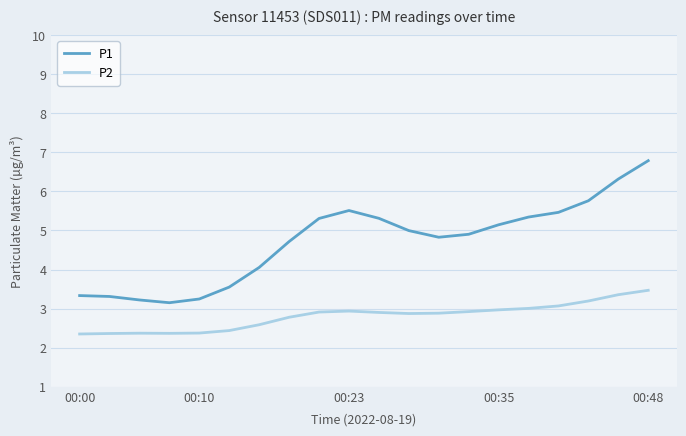

In P1, how many points are lower than both neighbors (excluding endpoints)?

2